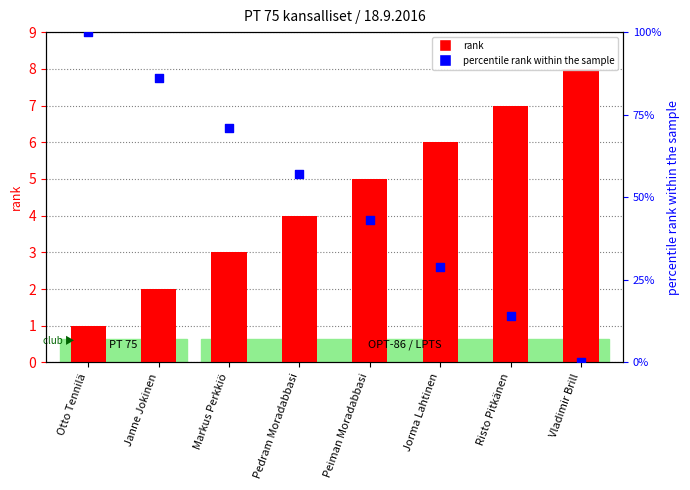

Is the value of rank at Markus Perkkiö greater than the value of percentile rank within sample at Janne Jokinen?

No